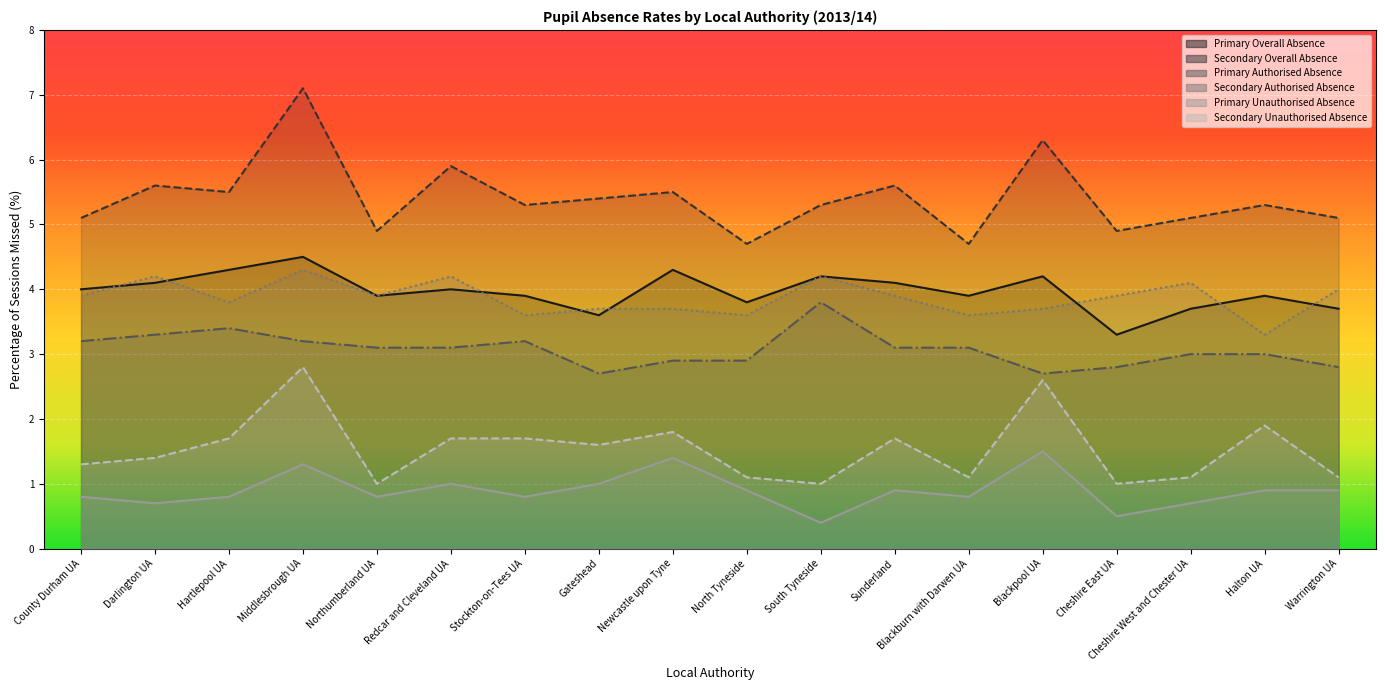

The Primary Authorised Absence series shows 2.7 at Blackpool UA. True or false?

True